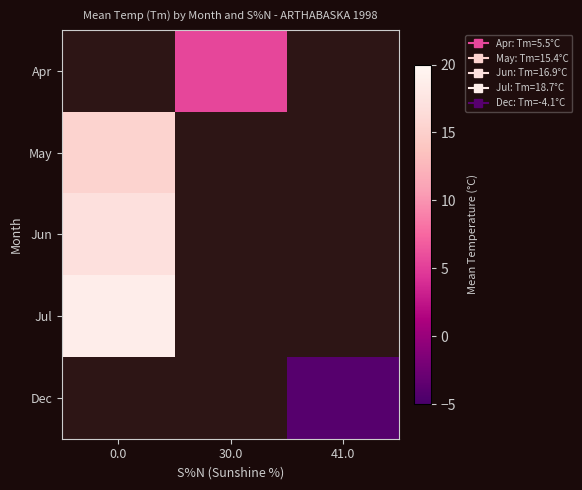

How many data points does each series have?

3